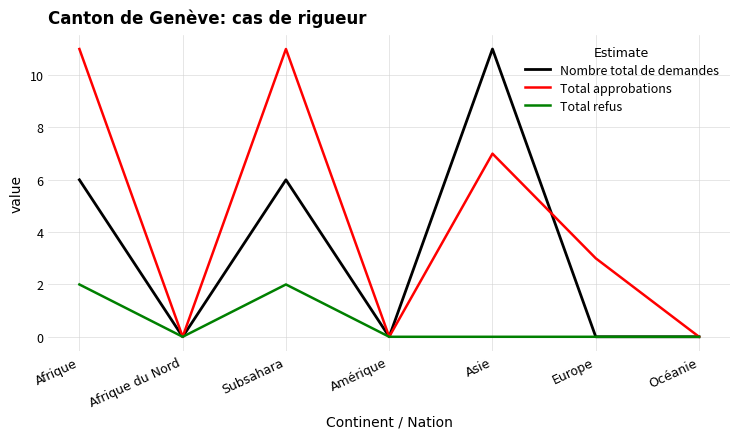

The Total refus series shows 0 at Amérique. True or false?

True